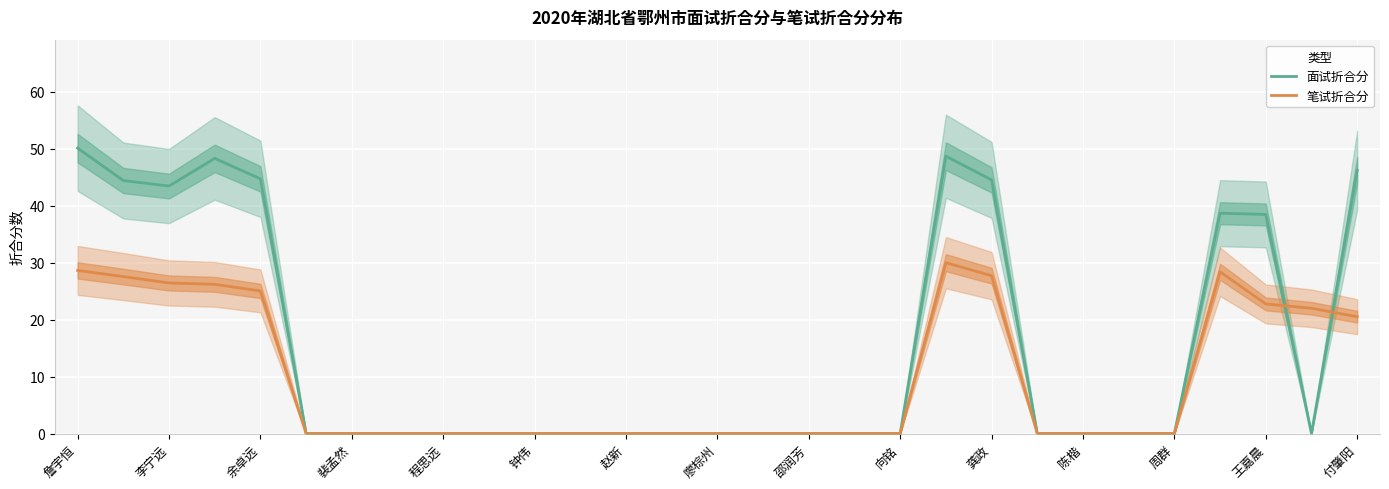

Reading left to right, transcribe all the data shown in this chart.

面试折合分: 50.1	44.4	43.5	48.3	44.7	0.0	0.0	0.0	0.0	0.0	0.0	0.0	0.0	0.0	0.0	0.0	0.0	0.0	0.0	48.7	44.5	0.0	0.0	0.0	0.0	38.7	38.5	0.0	46.2
笔试折合分: 28.6	27.6	26.4	26.2	25.0	0.0	0.0	0.0	0.0	0.0	0.0	0.0	0.0	0.0	0.0	0.0	0.0	0.0	0.0	30.0	27.7	0.0	0.0	0.0	0.0	28.4	22.8	22.0	20.5